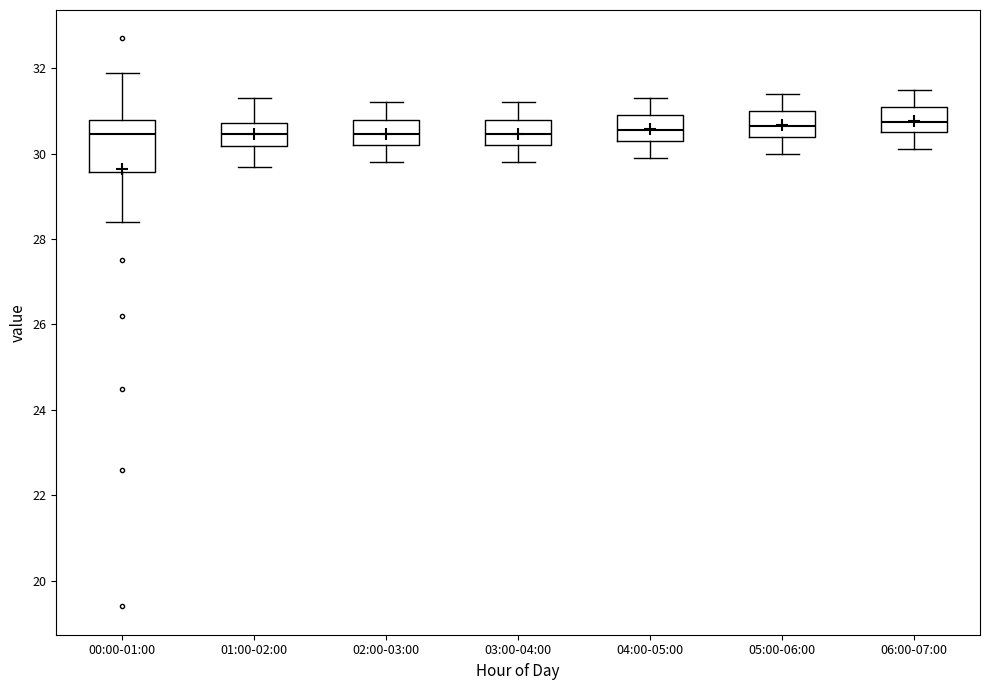

Reading left to right, transcribe this box plot: for each box, give where its median line is, the range the box spans, and where its two whiskers end, as read against the y-axis. The values are not printed on the chart, so give them approximately, as read against the axis.

00:00-01:00: median 30.4, box 29.6 to 30.8, whiskers 28.4 to 32.0
01:00-02:00: median 30.4, box 30.2 to 30.8, whiskers 29.8 to 31.4
02:00-03:00: median 30.4, box 30.2 to 30.8, whiskers 29.8 to 31.2
03:00-04:00: median 30.4, box 30.2 to 30.8, whiskers 29.8 to 31.2
04:00-05:00: median 30.6, box 30.4 to 31.0, whiskers 30.0 to 31.4
05:00-06:00: median 30.6, box 30.4 to 31.0, whiskers 30.0 to 31.4
06:00-07:00: median 30.8, box 30.6 to 31.2, whiskers 30.2 to 31.6